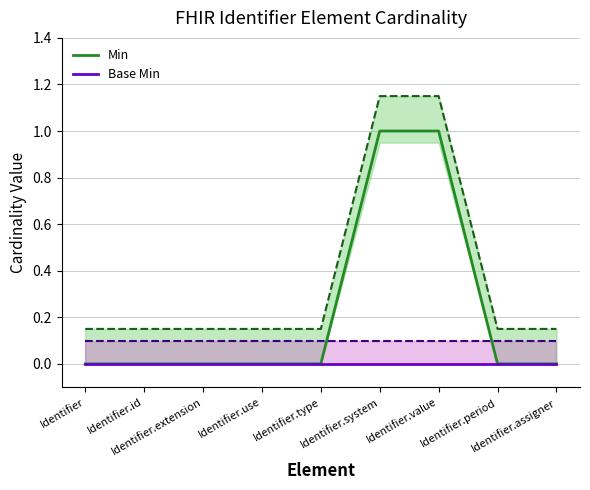

Reading right to left, extract all data points from this chart.

Min: 0	0	1	1	0	0	0	0	0
Base Min: 0	0	0	0	0	0	0	0	0